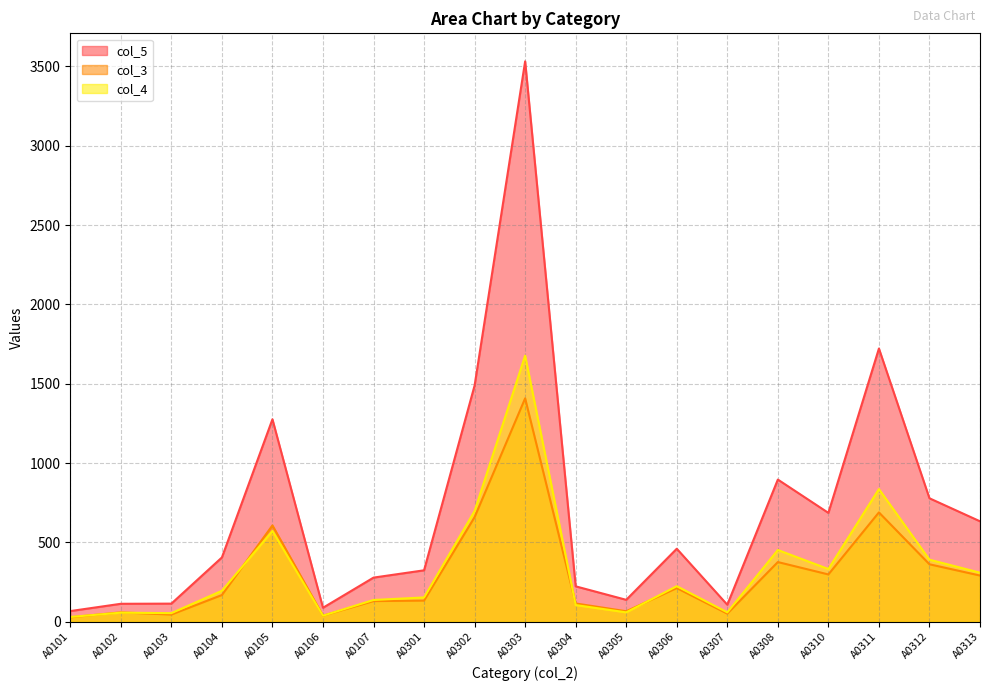

Between A0306 and A0313, which is larger?

A0313